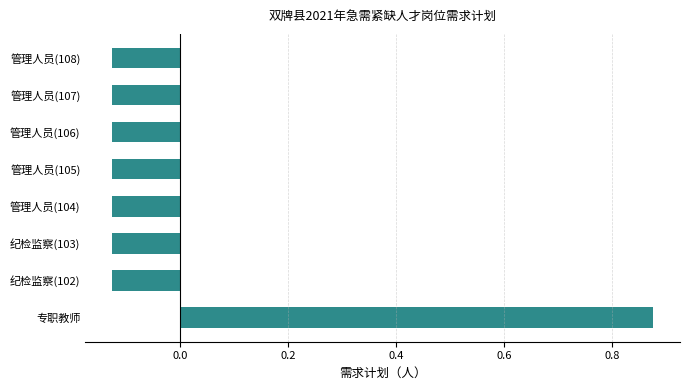

At which category does the chart reach its peak across all series?

专职教师